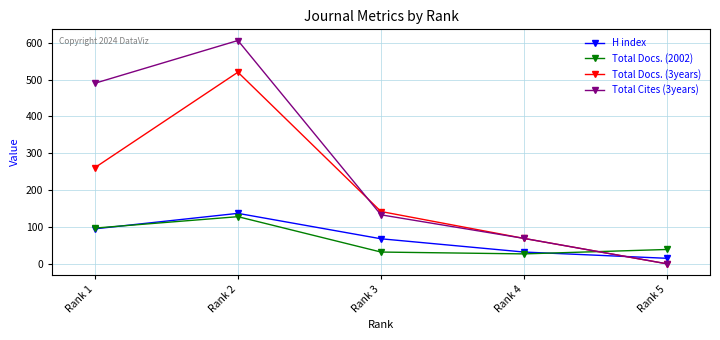

At how many categories does at least one series exceed 273?

2